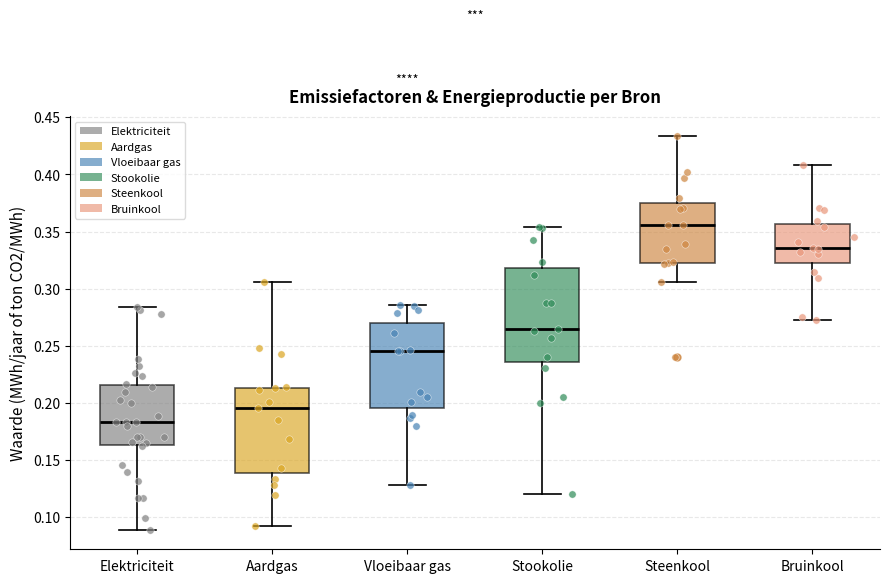

Which box has the lowest median line?

Elektriciteit